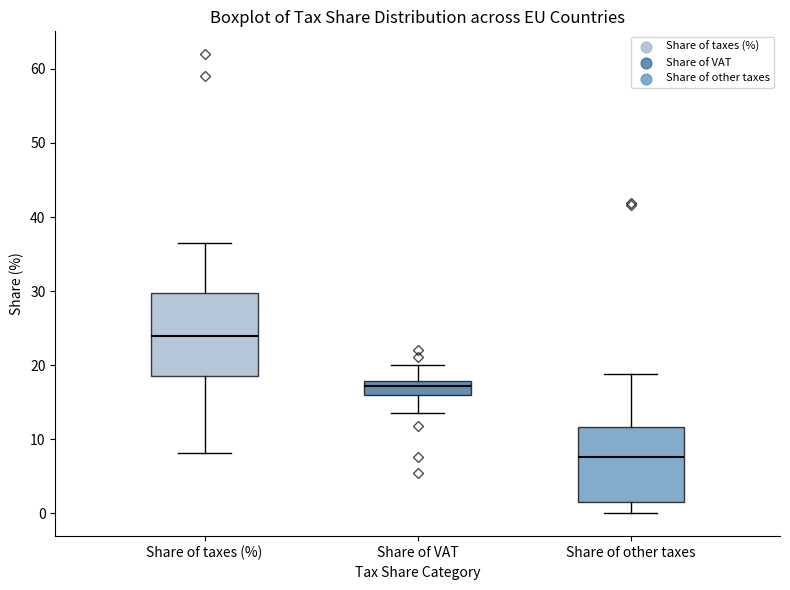

Which box has the lowest median line?

Share of other taxes